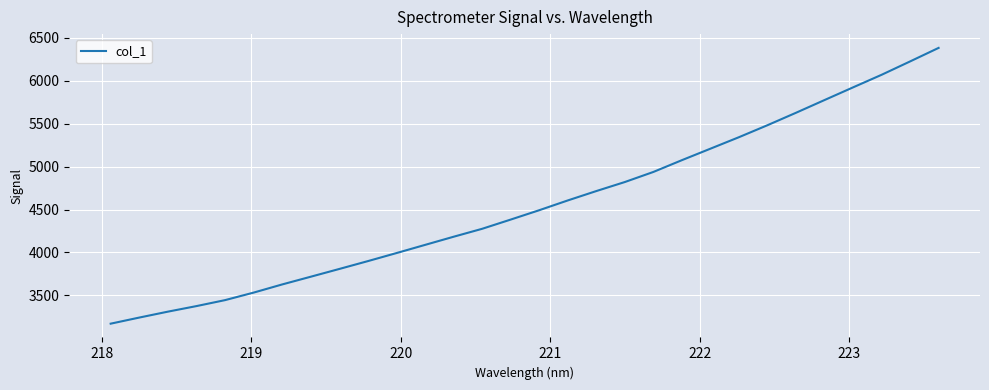

What is the greatest value displayed?

6380.7